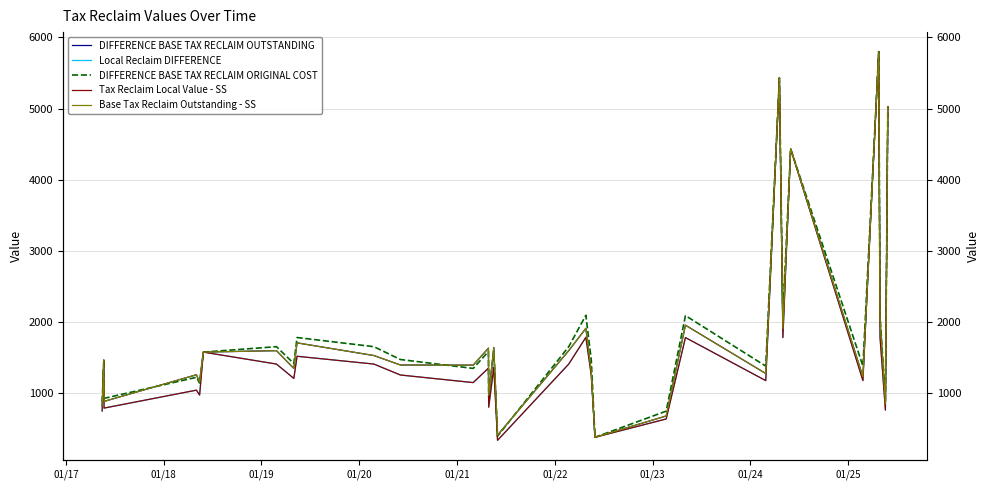

Where is the first local maximum for Tax Reclaim Local Value - SS?

01/17